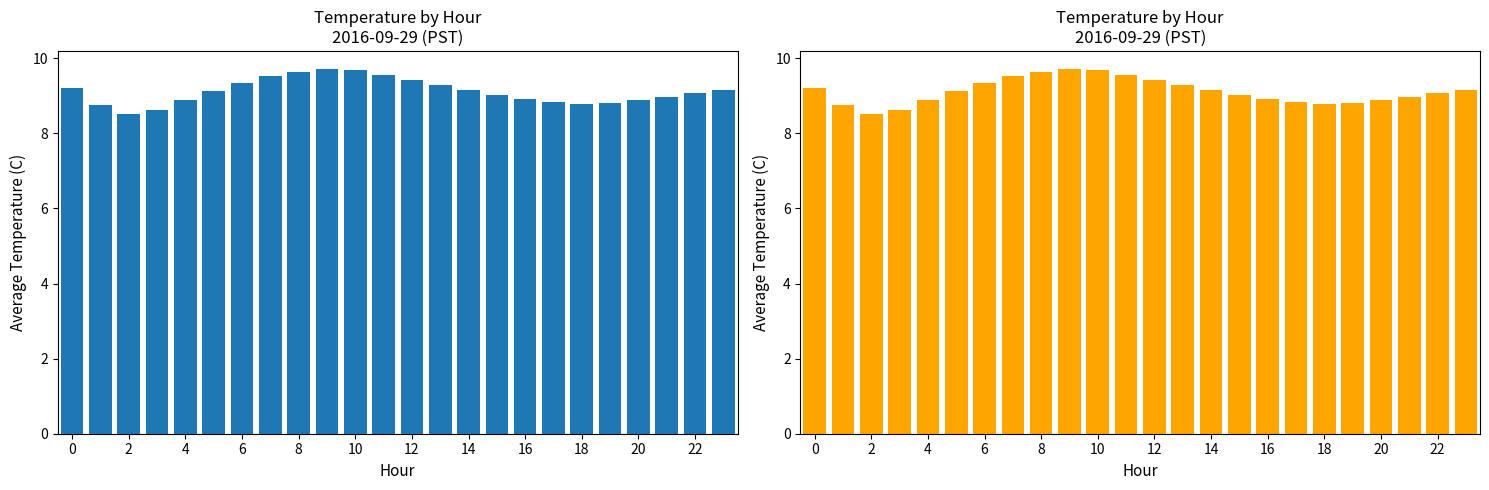

What is the difference between the second highest and minimum values?

1.2